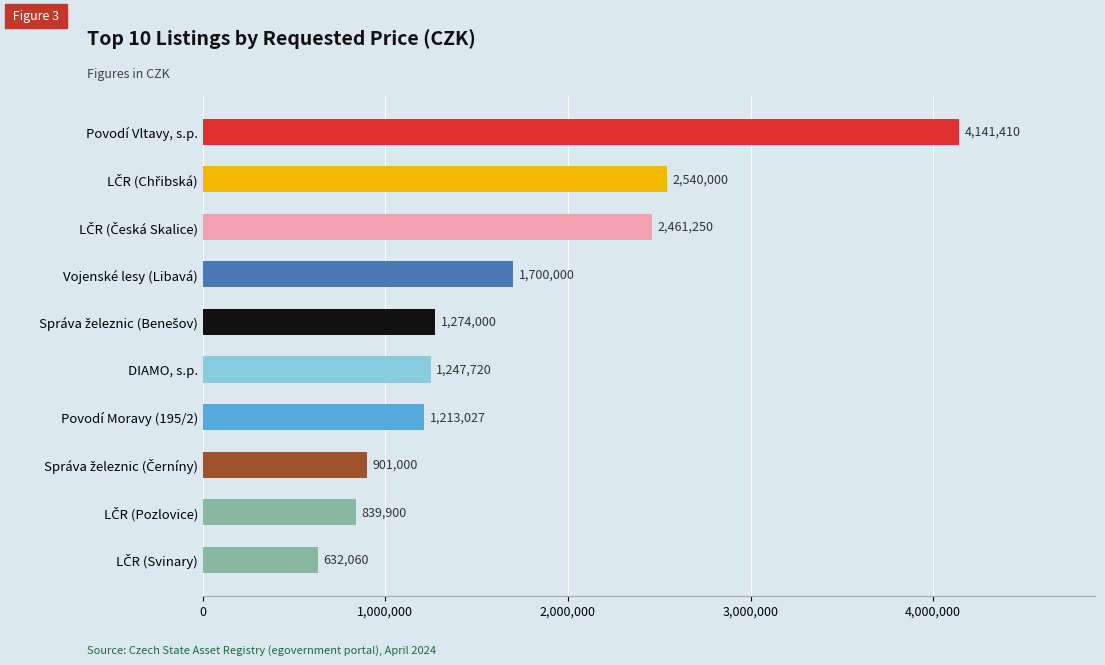

Is it true that the value at Povodí Vltavy, s.p. is 1034128?

False